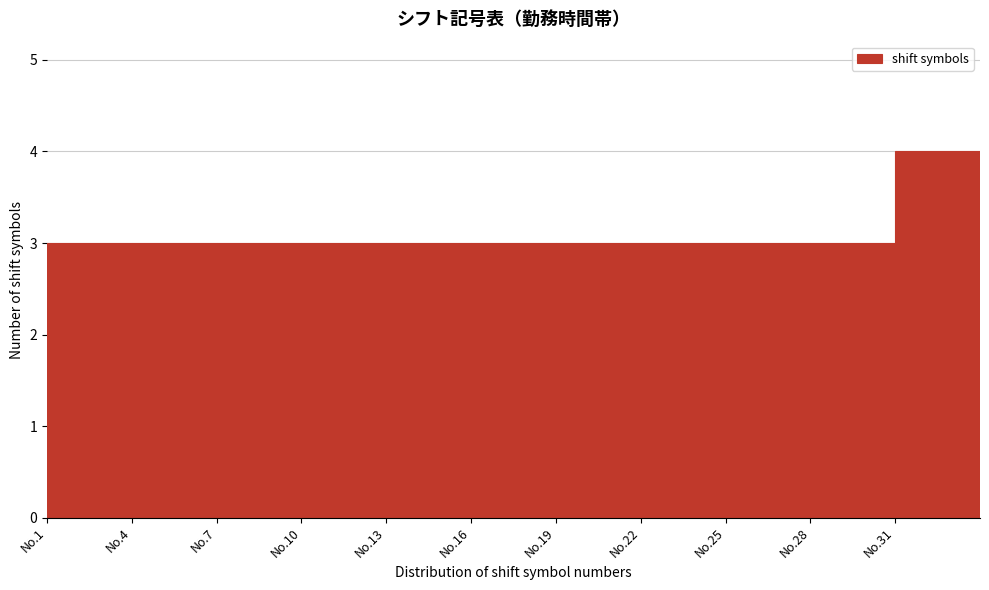

Reading left to right, what are all the values shown in this chart?

No.1=3	No.4=3	No.7=3	No.10=3	No.13=3	No.16=3	No.19=3	No.22=3	No.25=3	No.28=3	No.31=4